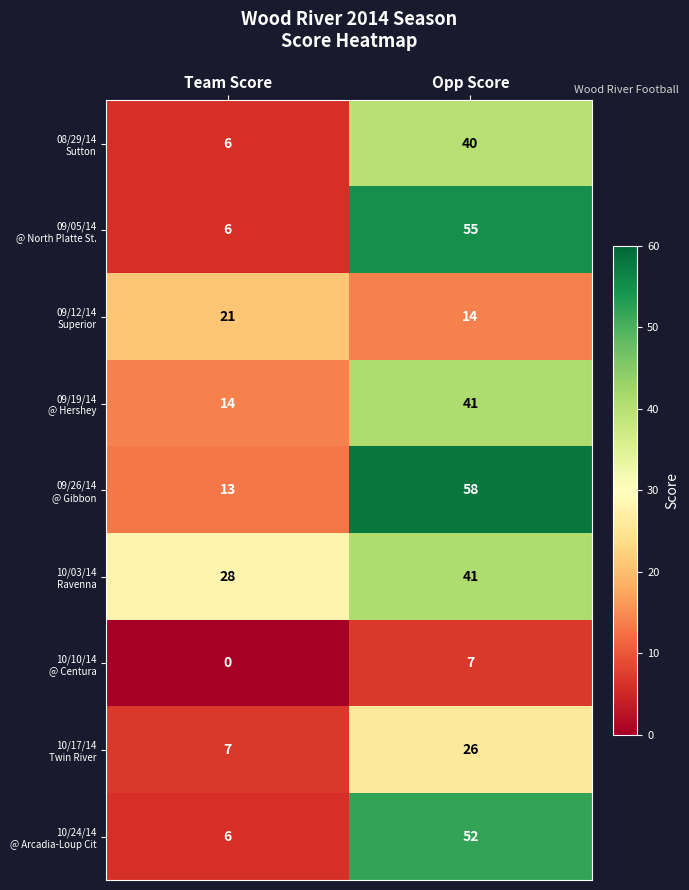

At which category is the sum across all series the highest?

Opp Score